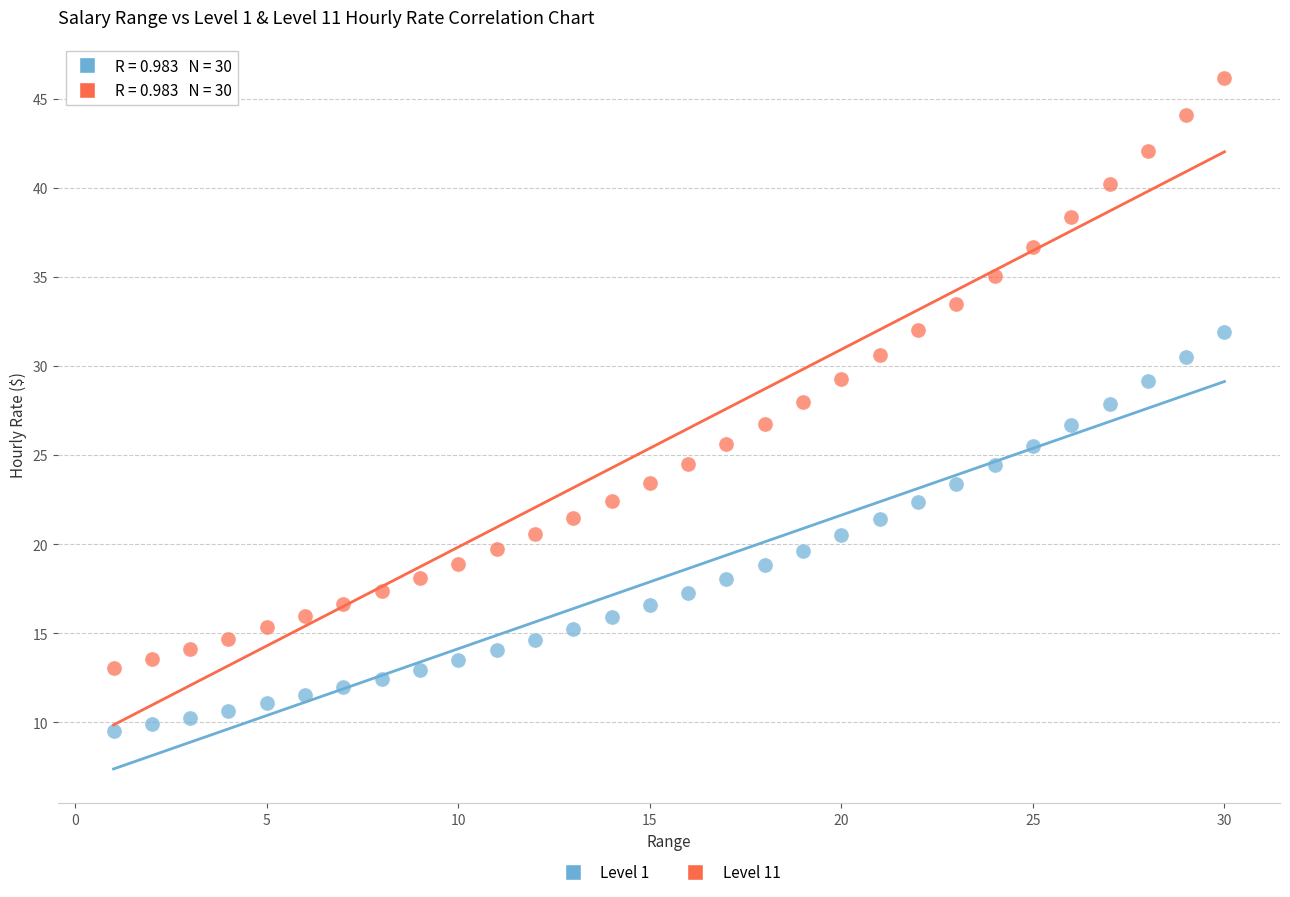

Across all data points, what is the range of X values (max minus min)?

29.0